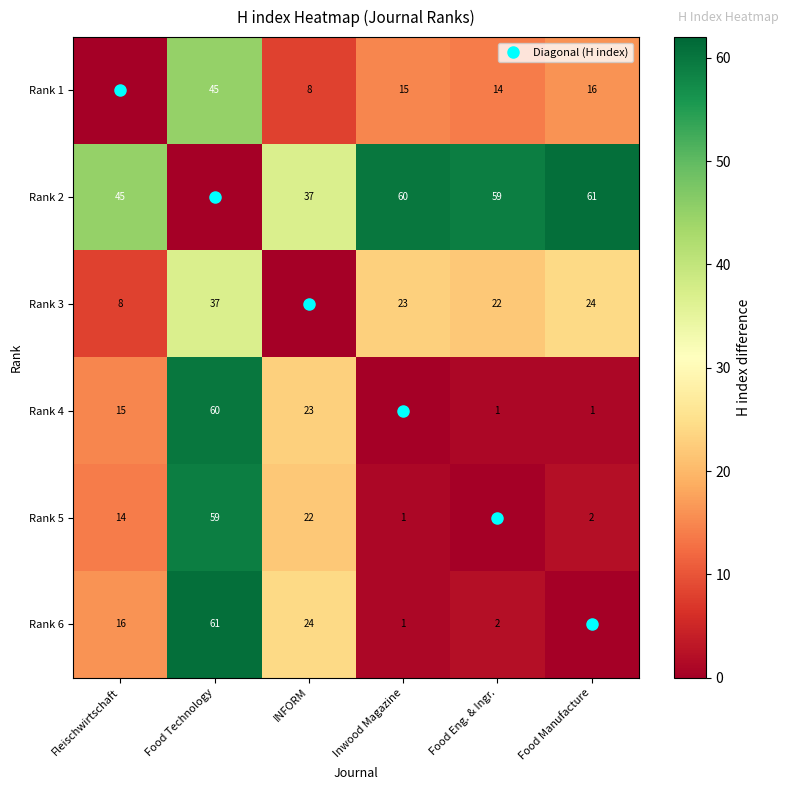

Where is Rank 1 nearest to the value 22?

Food Manufacture